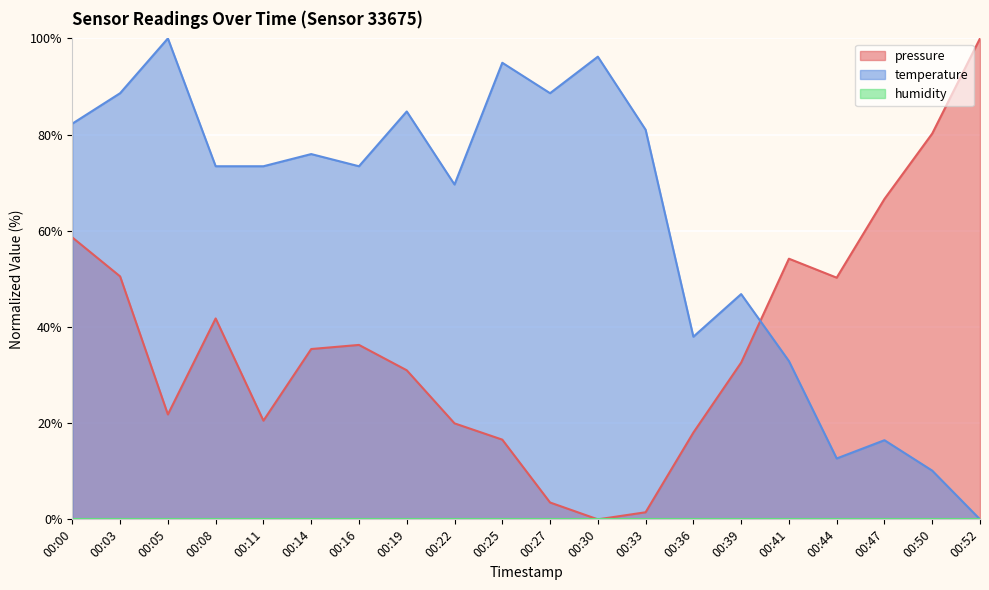

What is the greatest value displayed?

100.0